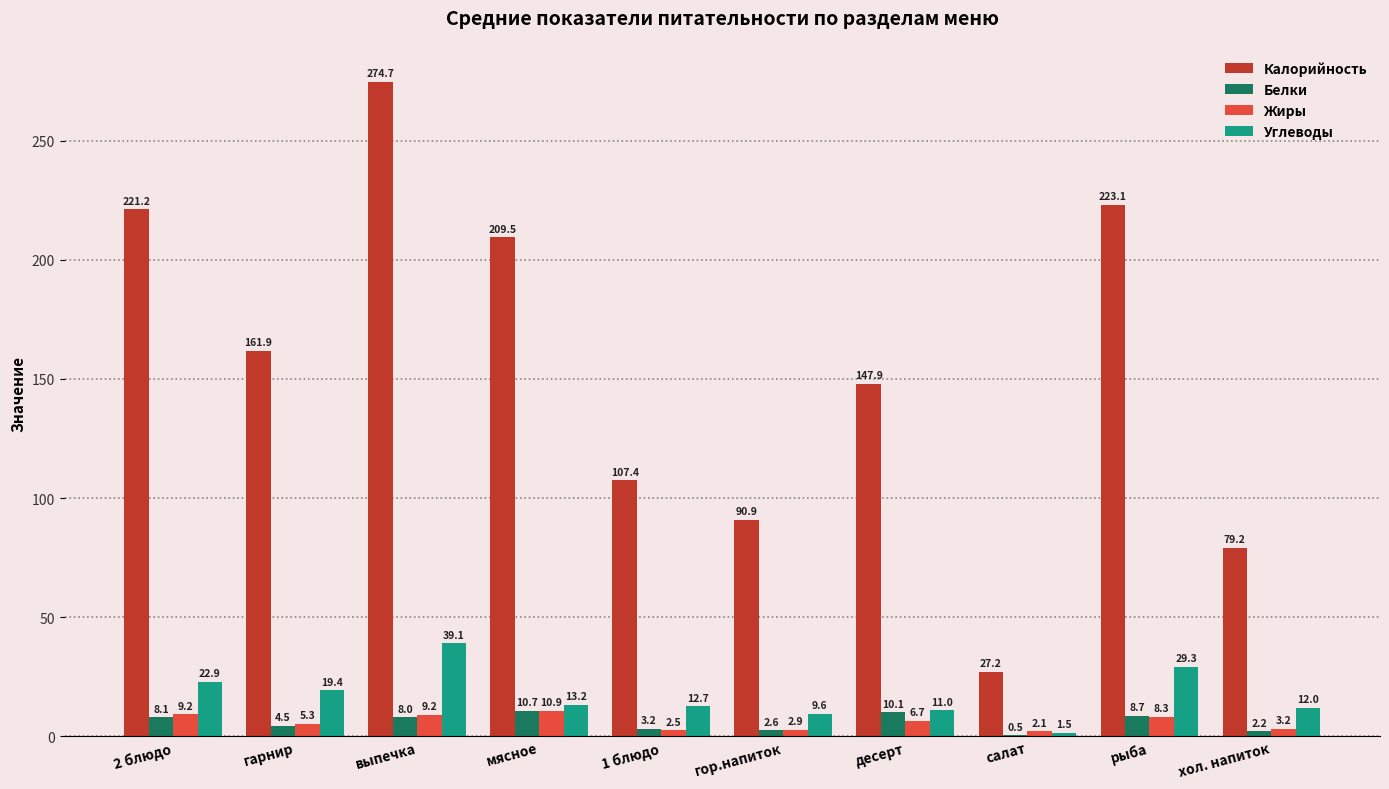

What is the greatest value displayed?

274.7